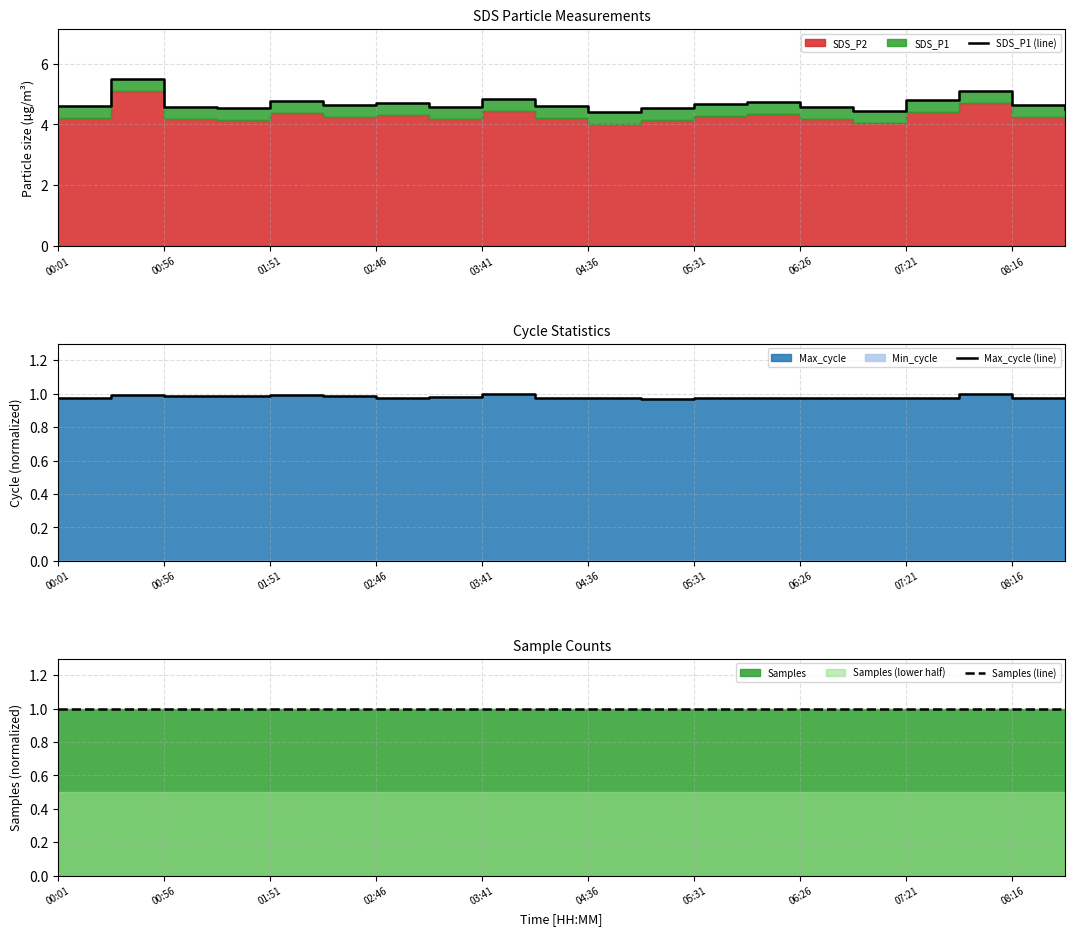

Count the number of categories in the chart.

20